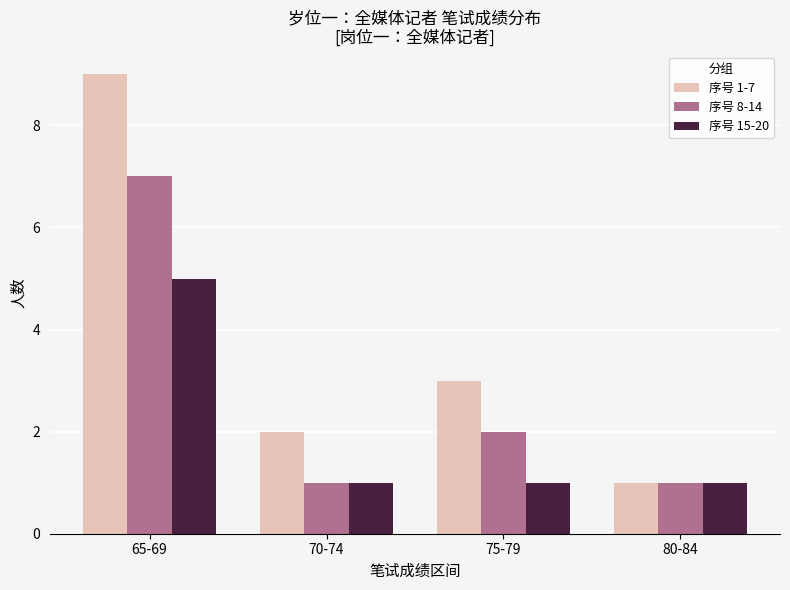

What is the label of the 2nd bar from the left?

70-74